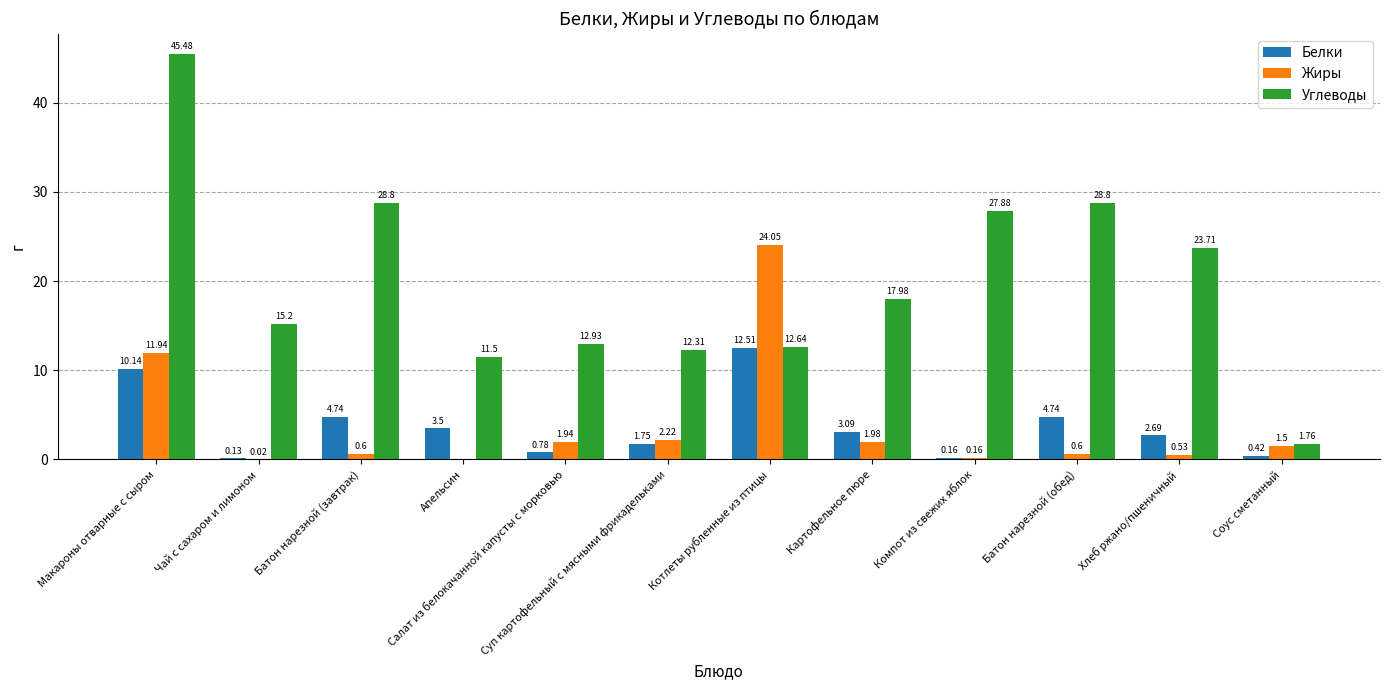

How many series are shown in this chart?

3